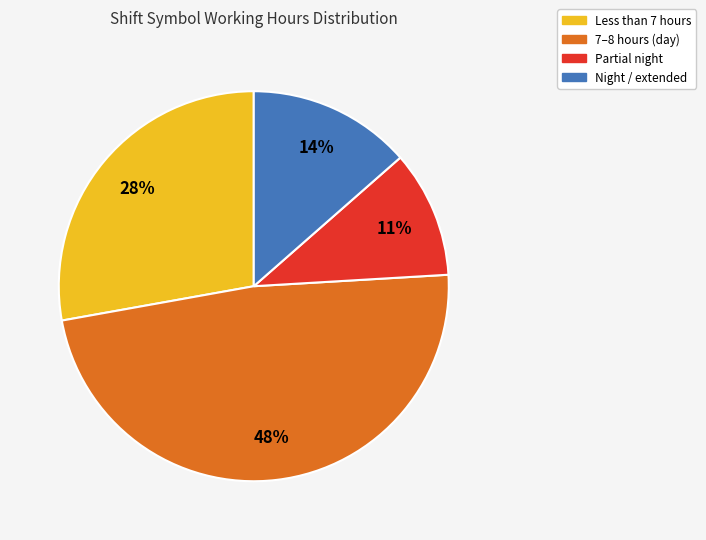

True or false: Partial night accounts for 1% of the total.

False